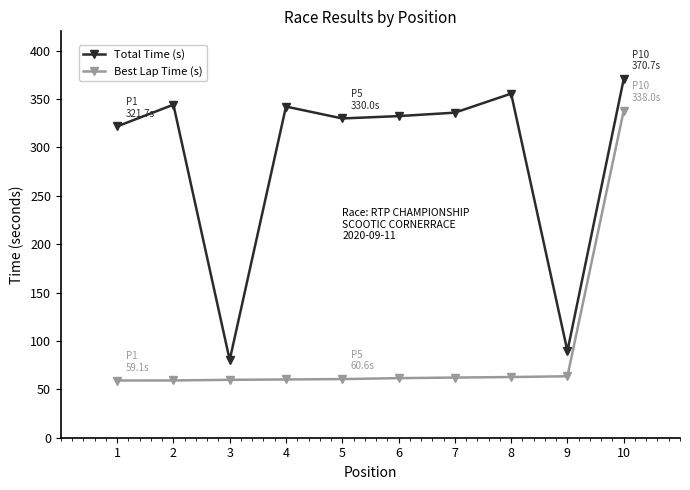

What is the total value across all series at 3?

140.2